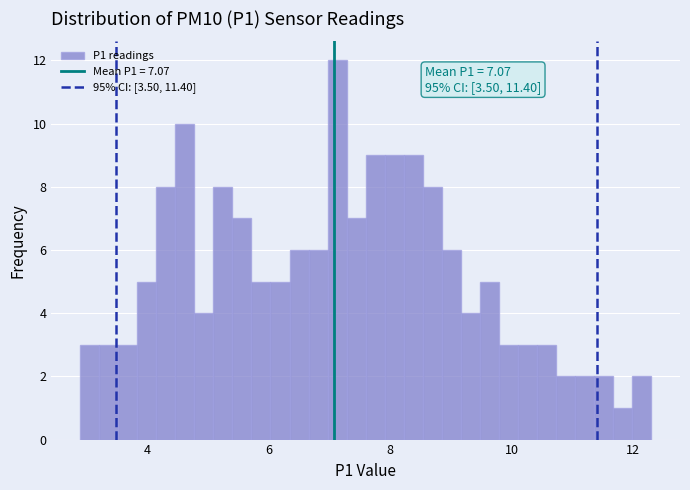

Around what value on the x-axis is the tallest bar? Give the approximate position of its centre, as read against the axis.

7.2